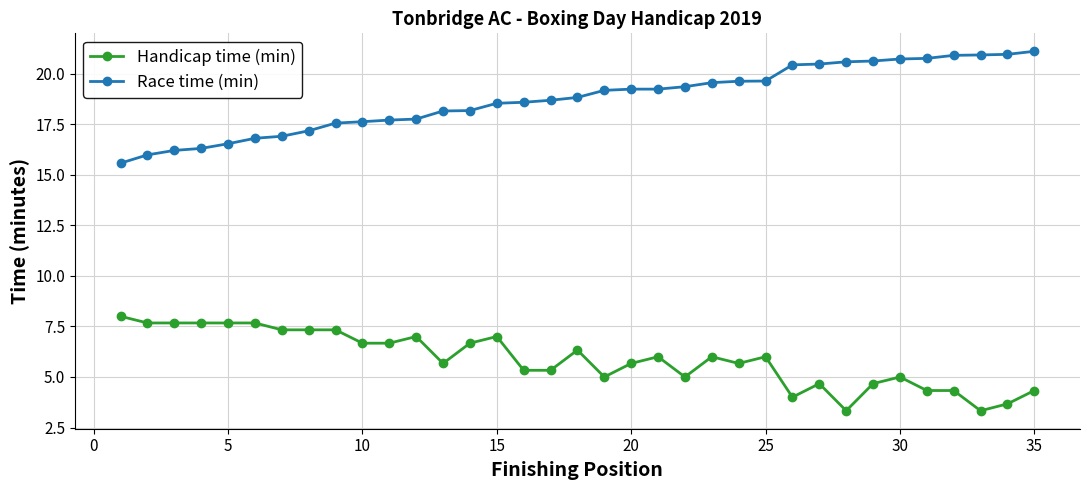

How many data points in Race time (min) are less than 18?

12